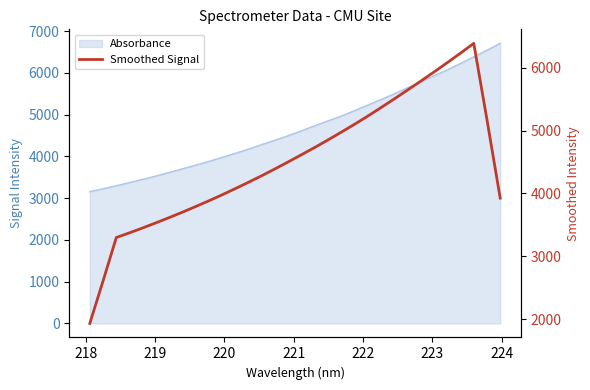

How many data points are above 4504?

16